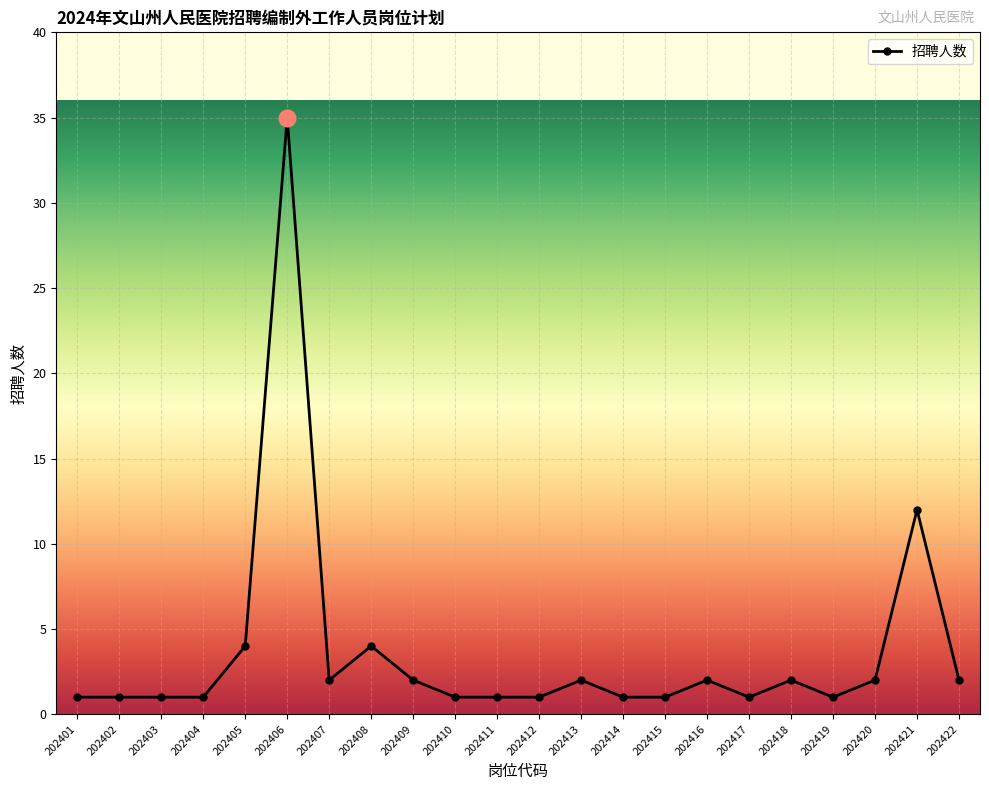

How many lines are shown in the chart?

1